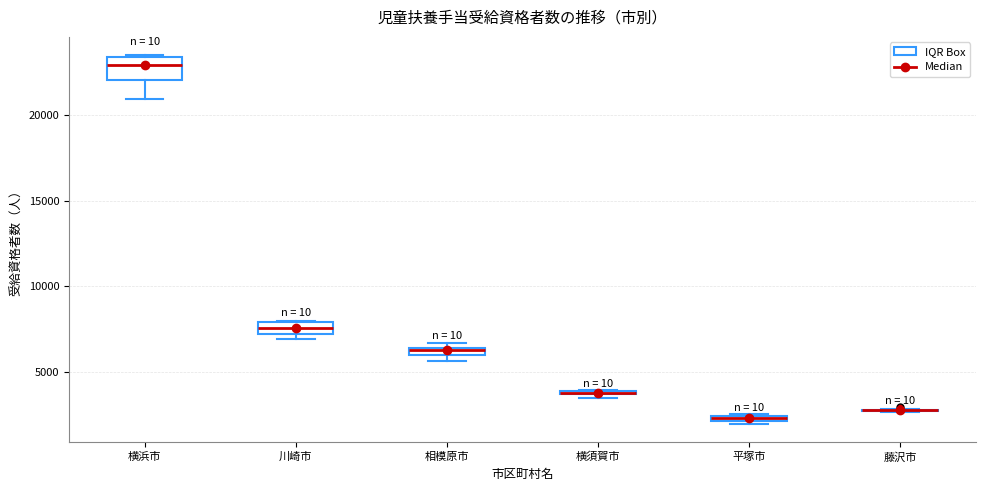

Where is the lower edge of the box for 平塚市 on the y-axis? The values are not printed on the chart, so give them approximately, as read against the axis.

2000